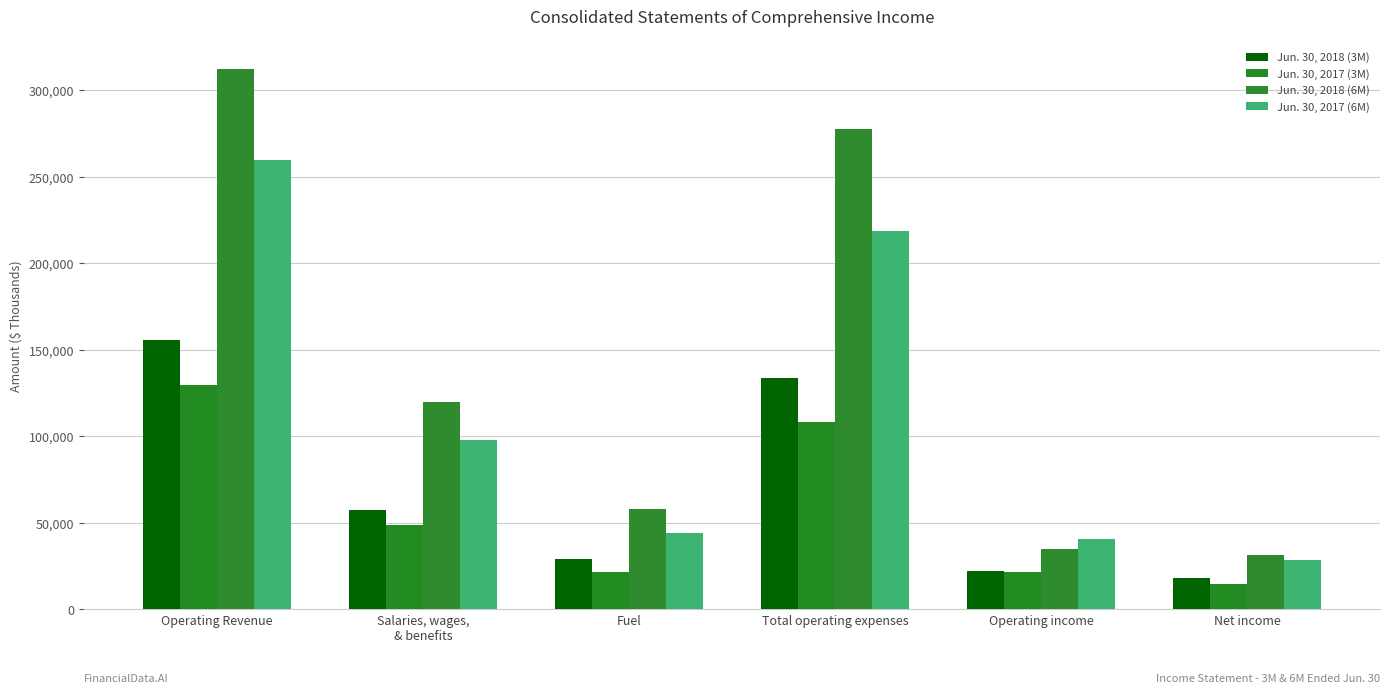

What is the total value across all series at Total operating expenses?

738249